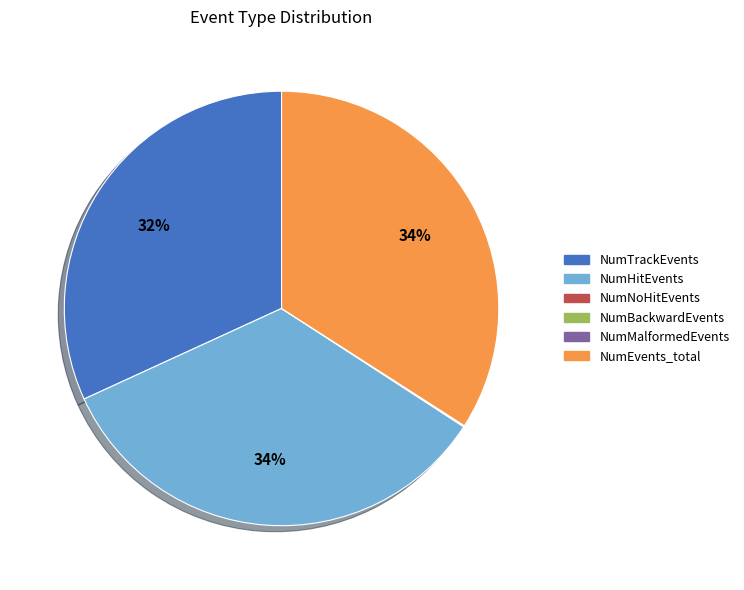

Which has a higher value, NumTrackEvents or NumHitEvents?

NumHitEvents